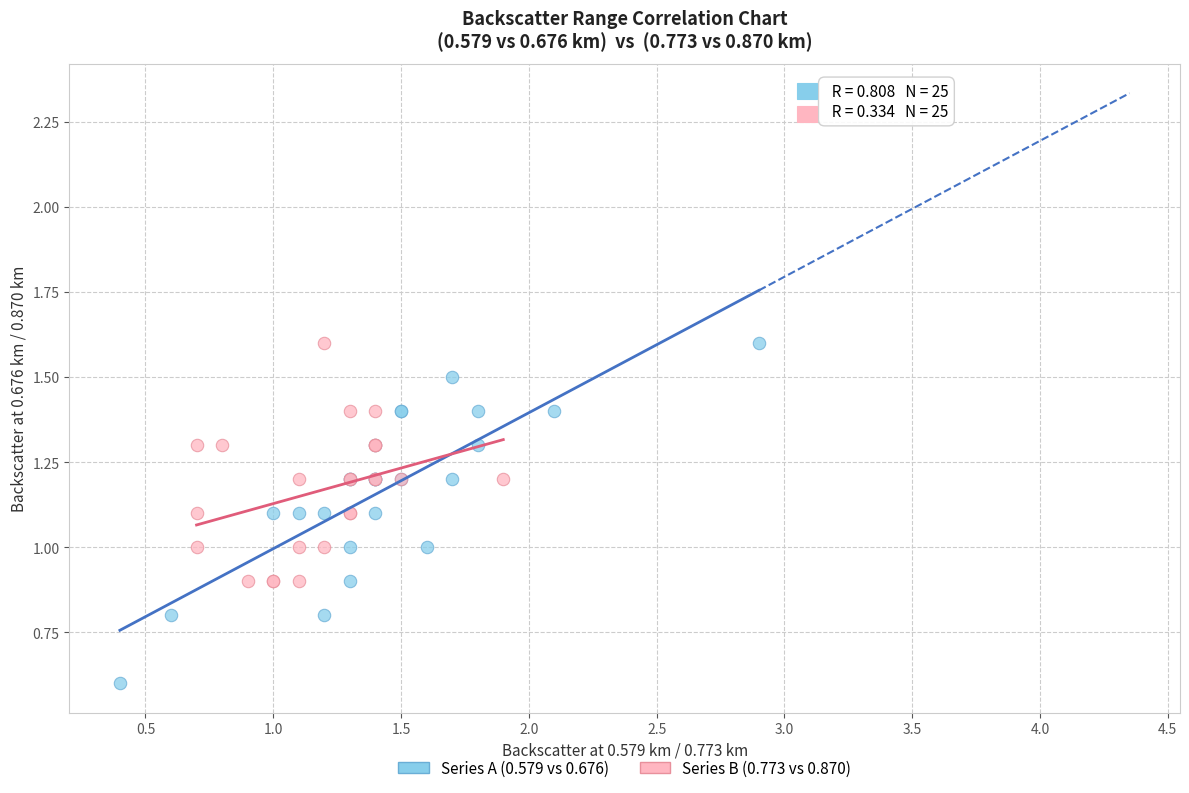

Which series contains the lowest Y value?

Series A (0.579 vs 0.676)